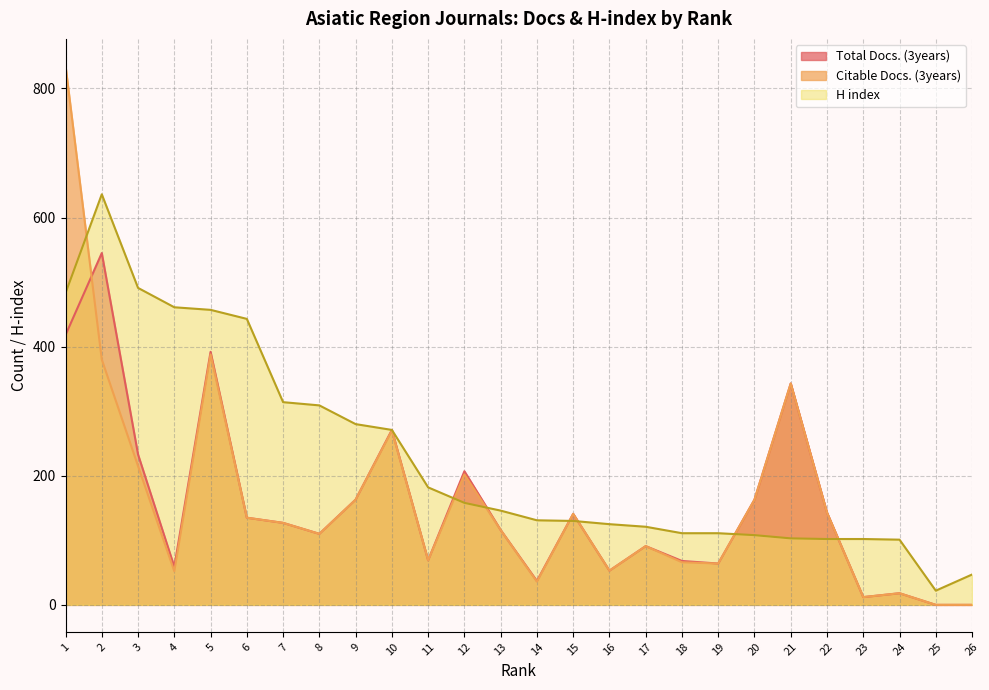

In Total Docs. (3years), how many points are higher than both neighbors (excluding endpoints)?

8